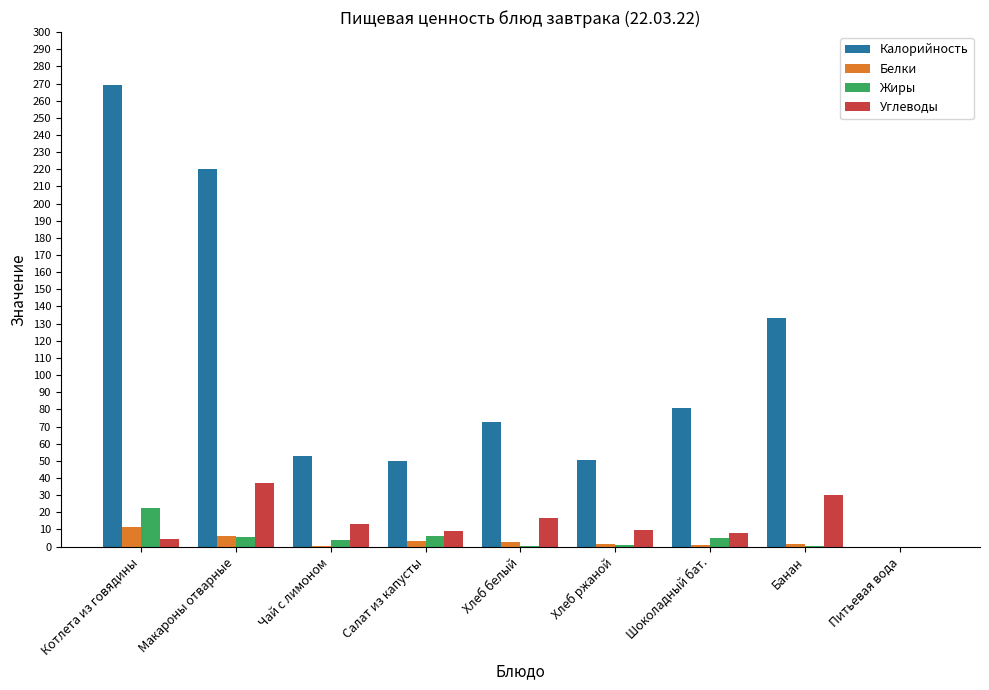

Which series changed the most between Макароны отварные and Банан?

Калорийность